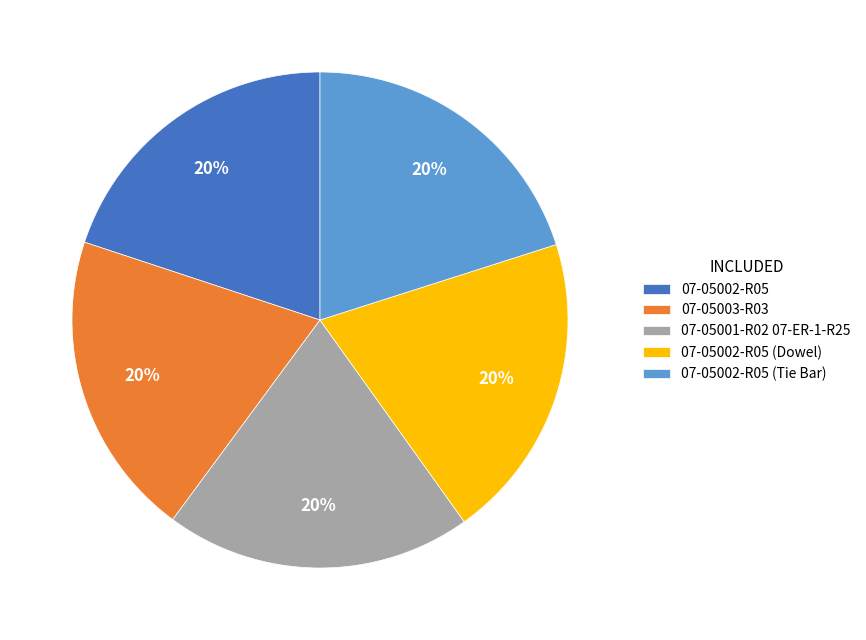

Is the sum of 07-05001-R02 07-ER-1-R25 and 07-05002-R05 greater than half?

No